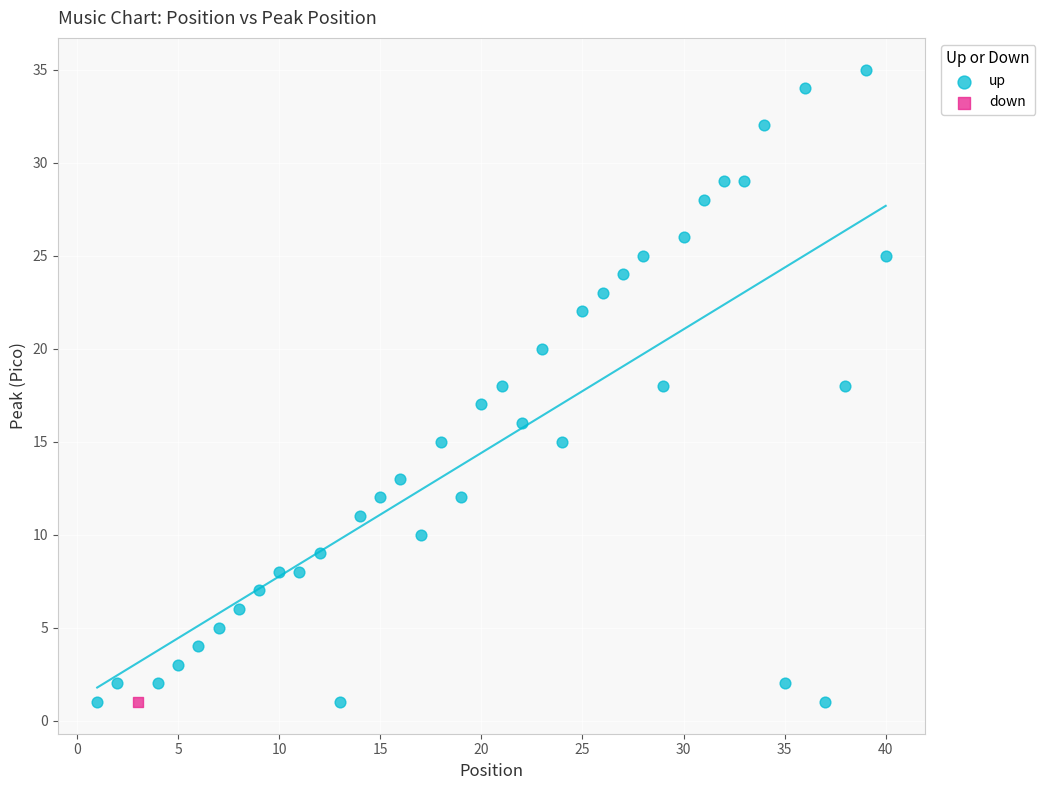

What are all the series names shown in the legend?

up, down